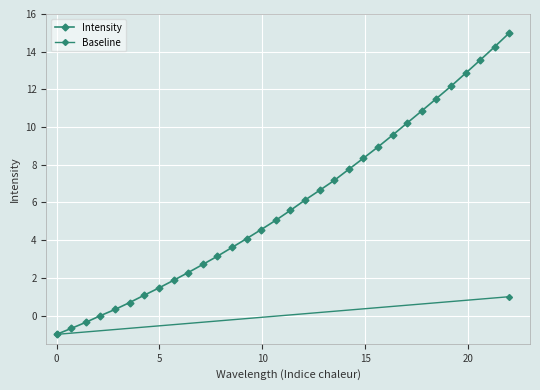

How many categories are shown in the chart?

32